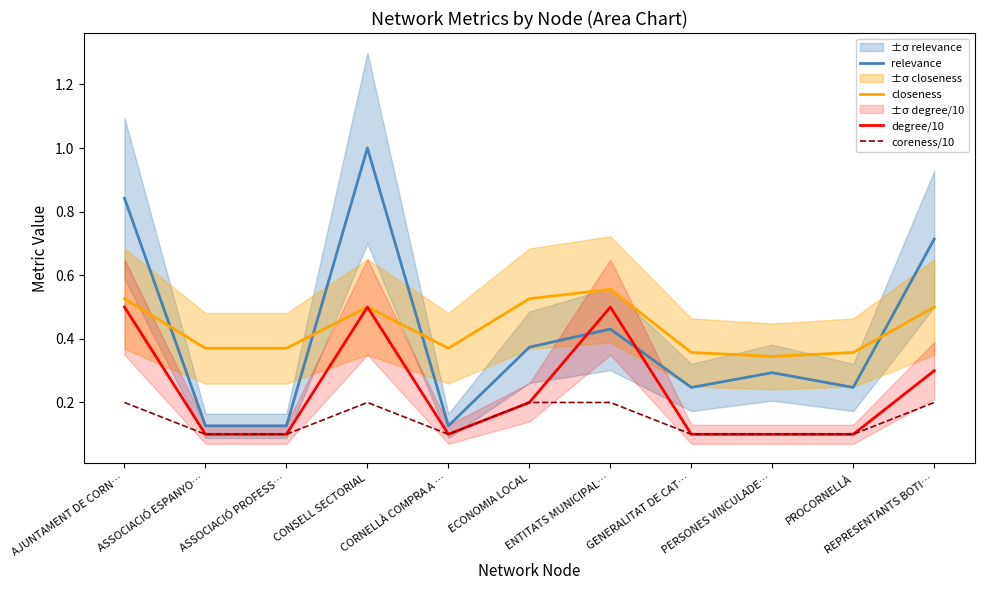

Where is the first local minimum for coreness/10?

CORNELLÀ COMPRA A …